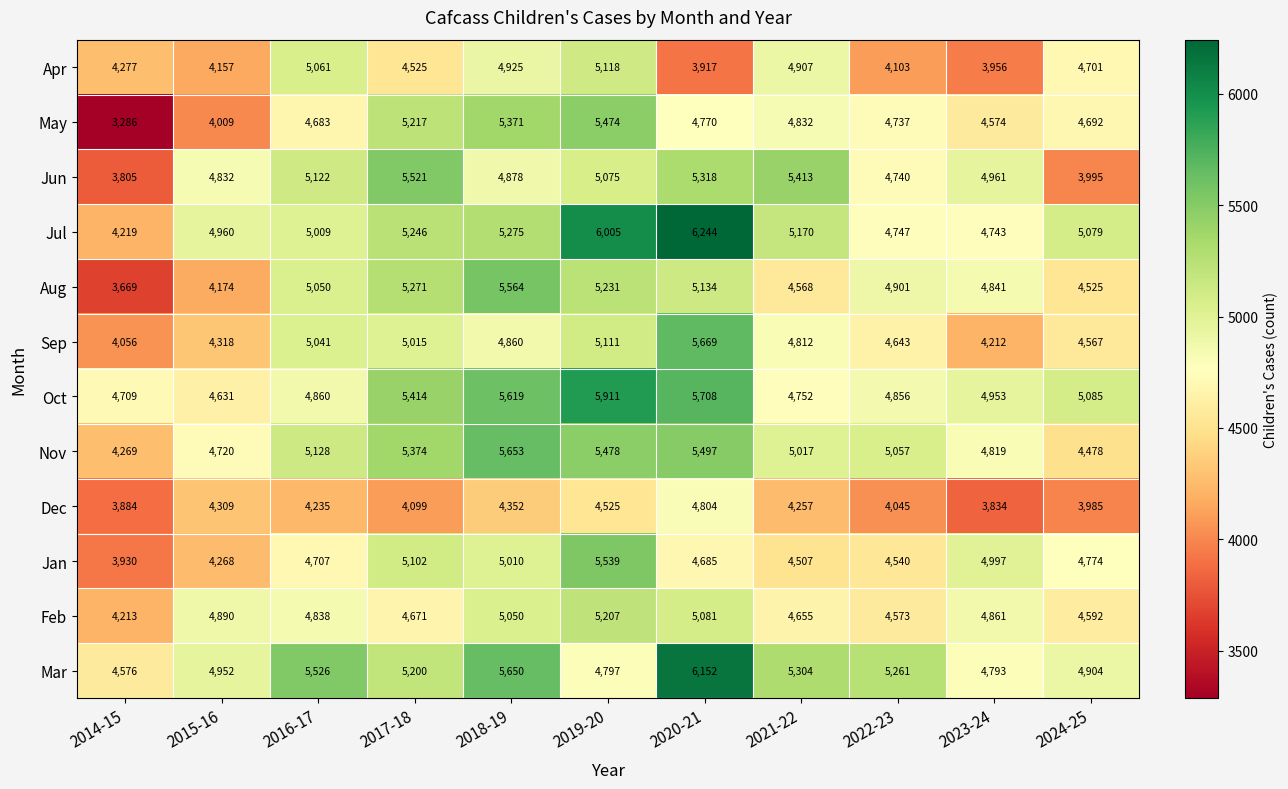

What is the spread (max minus min) of values at 2021-22?

1156